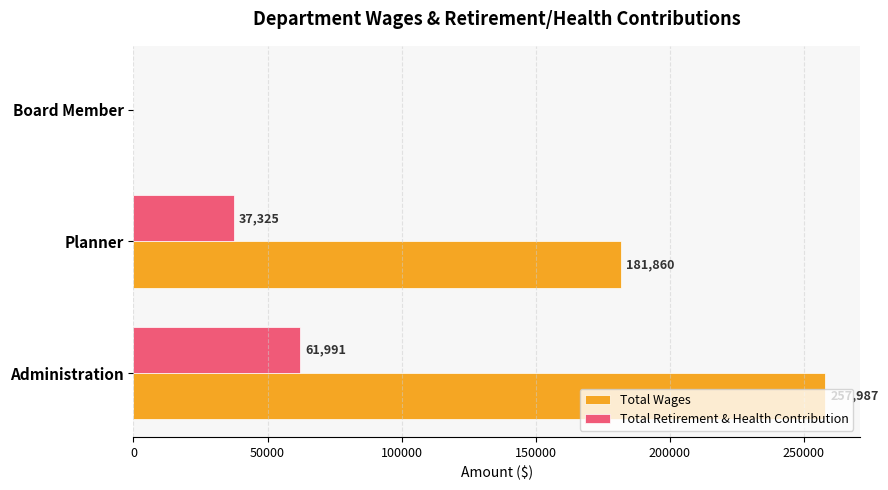

At which category is the sum across all series the highest?

Administration